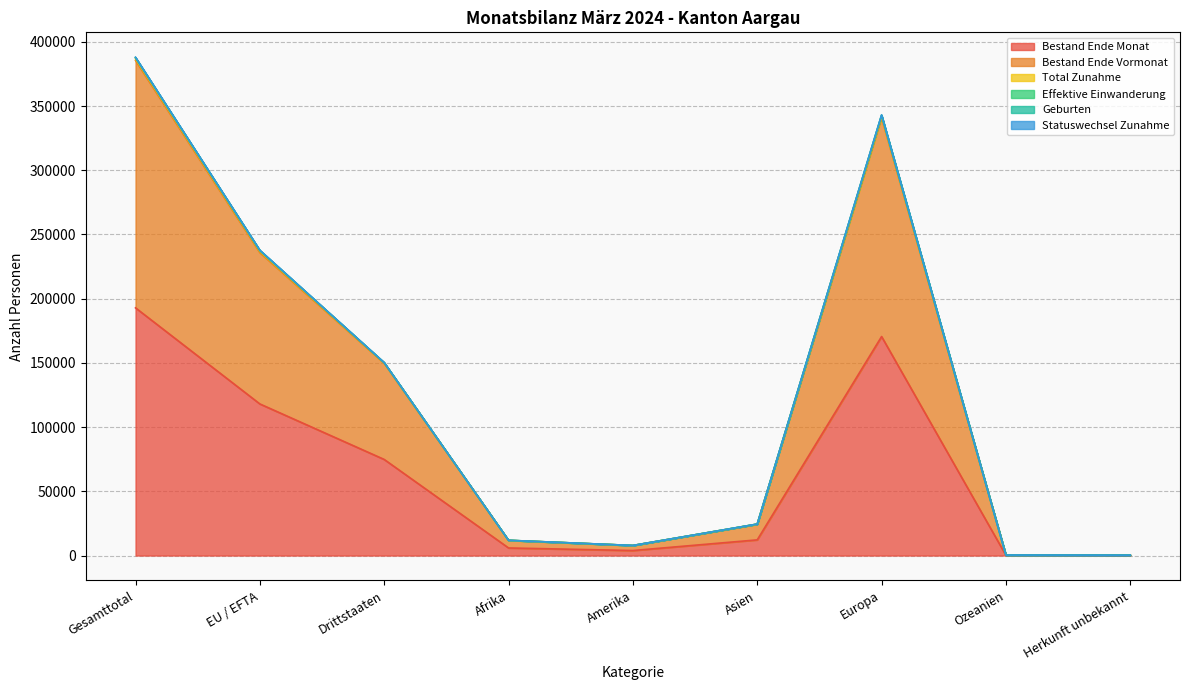

Is the value of Effektive Einwanderung at Herkunft unbekannt greater than the value of Total Zunahme at Ozeanien?

No